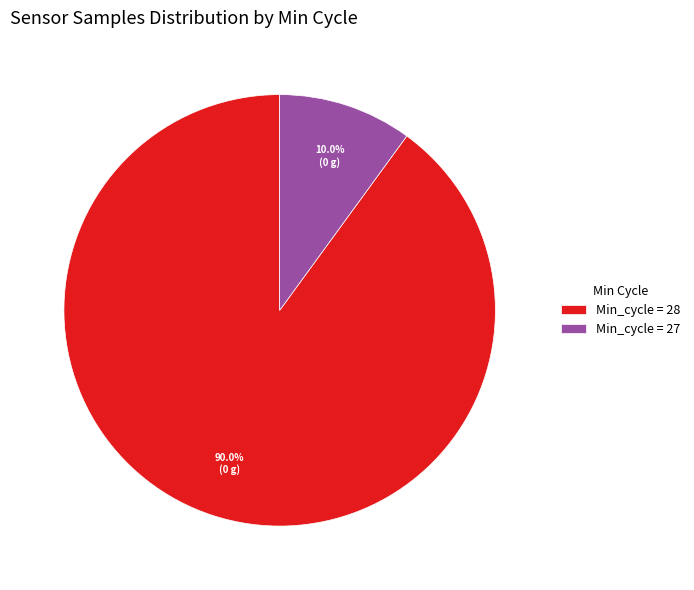

Is there a majority slice in this chart?

Yes